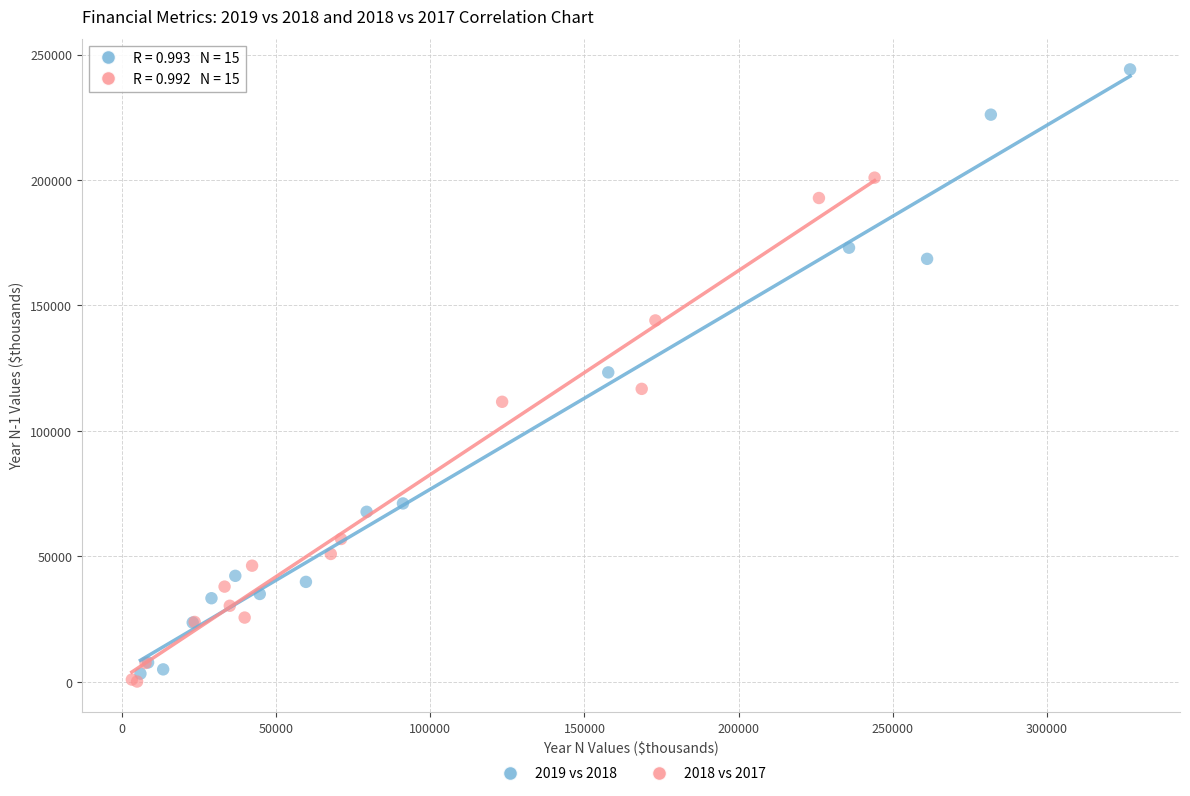

Which series contains the highest Y value?

2019 vs 2018